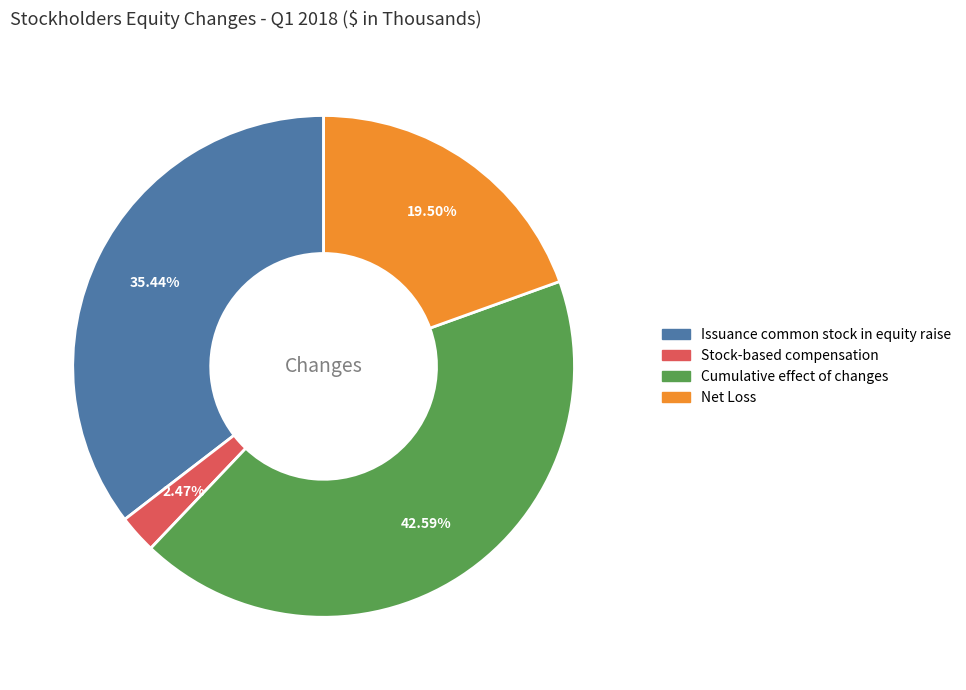

Rank the categories by value from lowest to highest.

Stock-based compensation, Net Loss, Issuance common stock in equity raise, Cumulative effect of changes